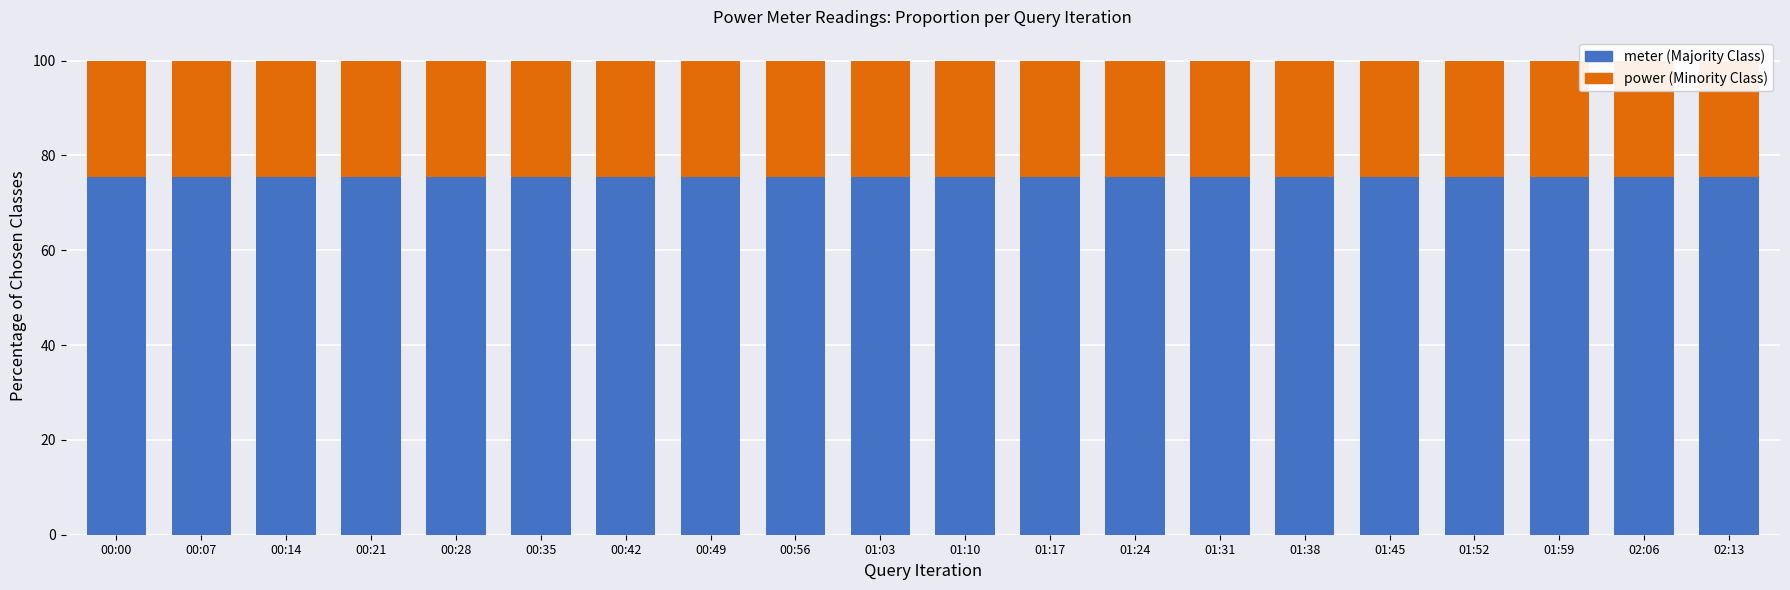

What are all the series names shown in the legend?

meter, power